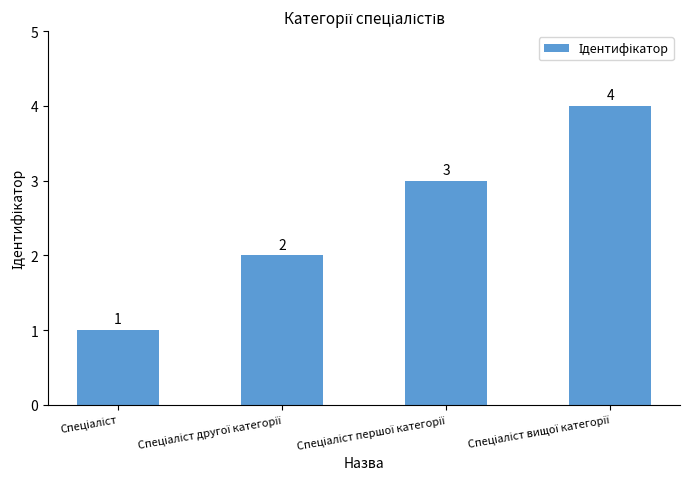

What is the value of the 4th bar from the left?

4